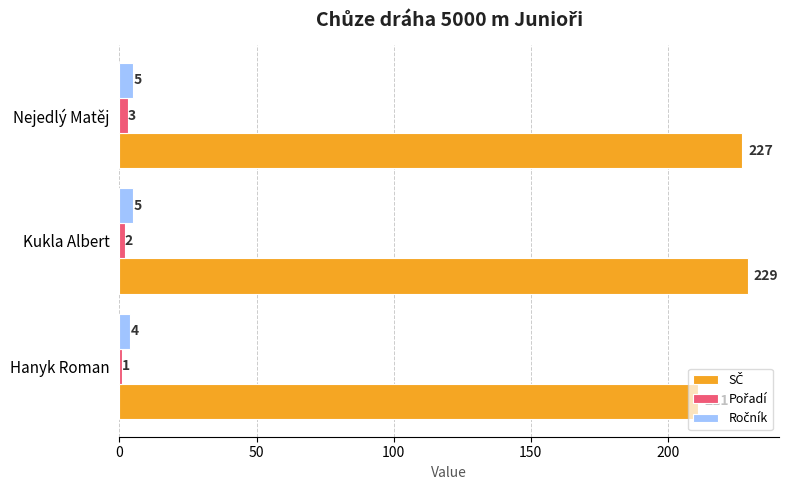

At which category is the sum across all series the highest?

Kukla Albert